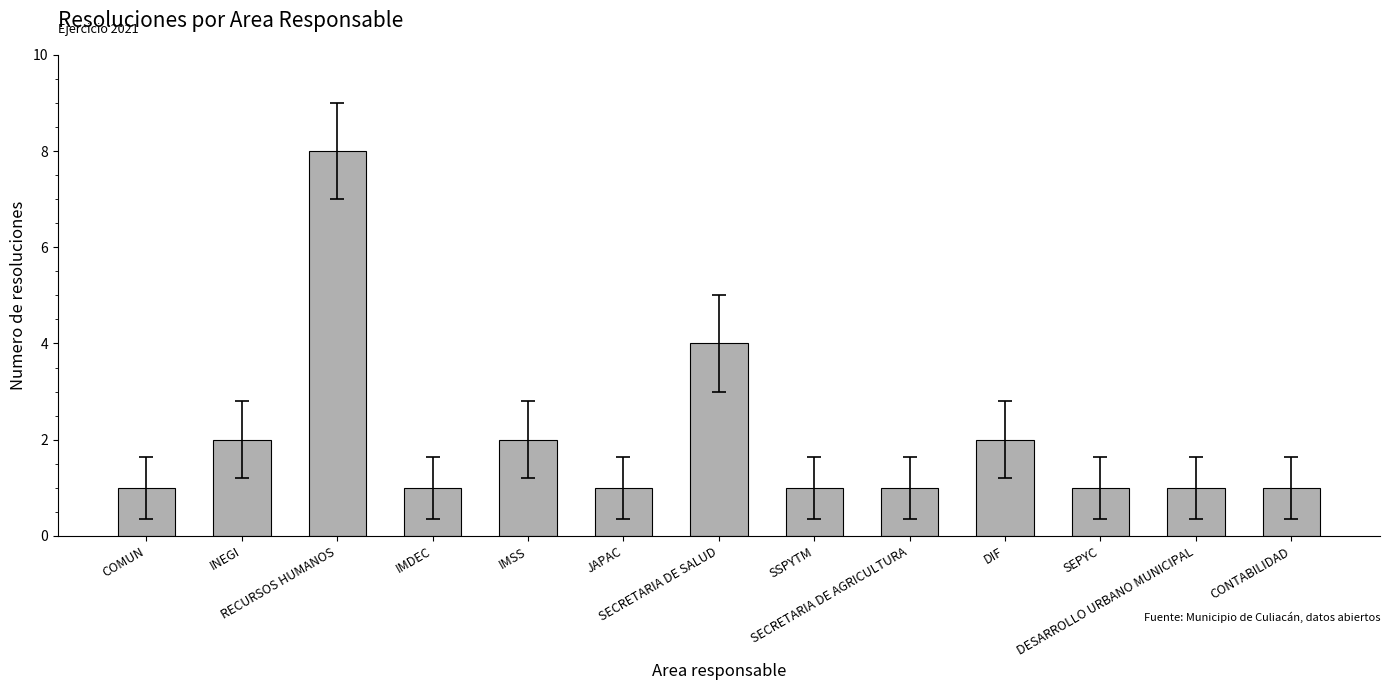

Reading left to right, extract all data points from this chart.

1	2	8	1	2	1	4	1	1	2	1	1	1